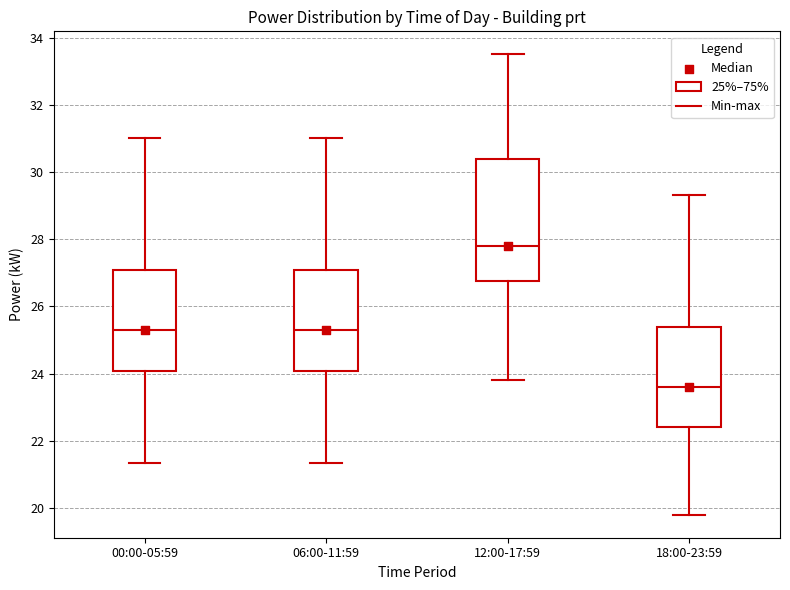

Reading left to right, transcribe this box plot: for each box, give where its median line is, the range the box spans, and where its two whiskers end, as read against the y-axis. The values are not printed on the chart, so give them approximately, as read against the axis.

00:00-05:59: median 25.2, box 24.0 to 27.0, whiskers 21.4 to 31.0
06:00-11:59: median 25.2, box 24.0 to 27.0, whiskers 21.4 to 31.0
12:00-17:59: median 27.8, box 26.8 to 30.4, whiskers 23.8 to 33.6
18:00-23:59: median 23.6, box 22.4 to 25.4, whiskers 19.8 to 29.4